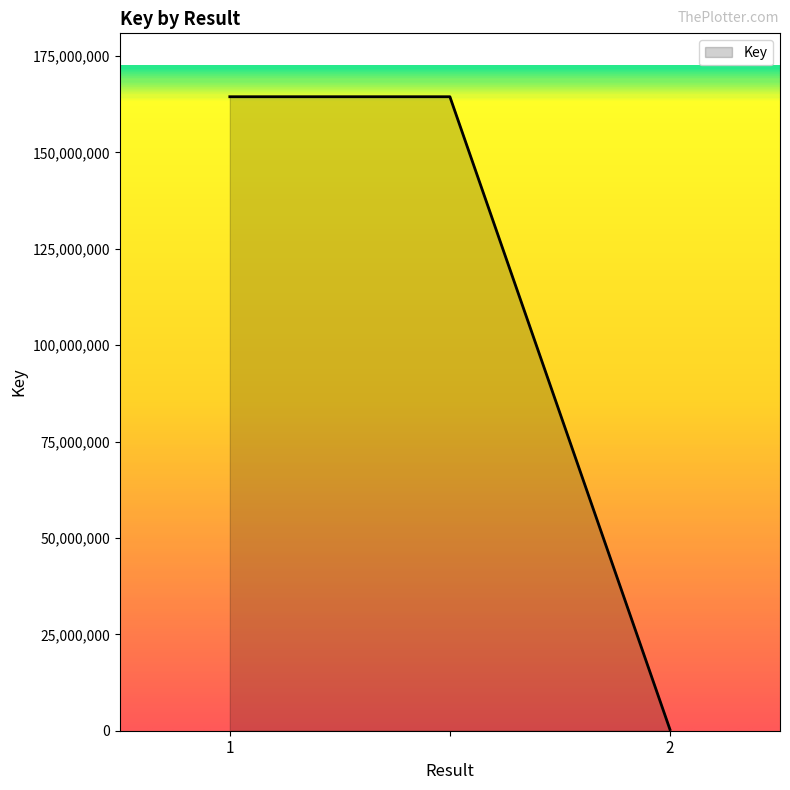

What is the average value?

109723415